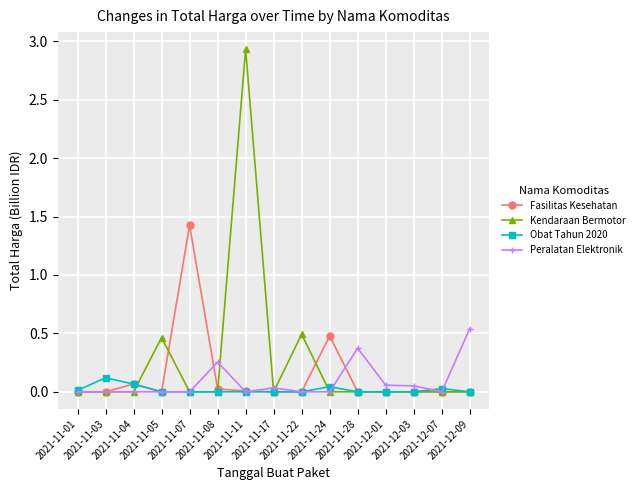

What is the greatest value displayed?

2.9